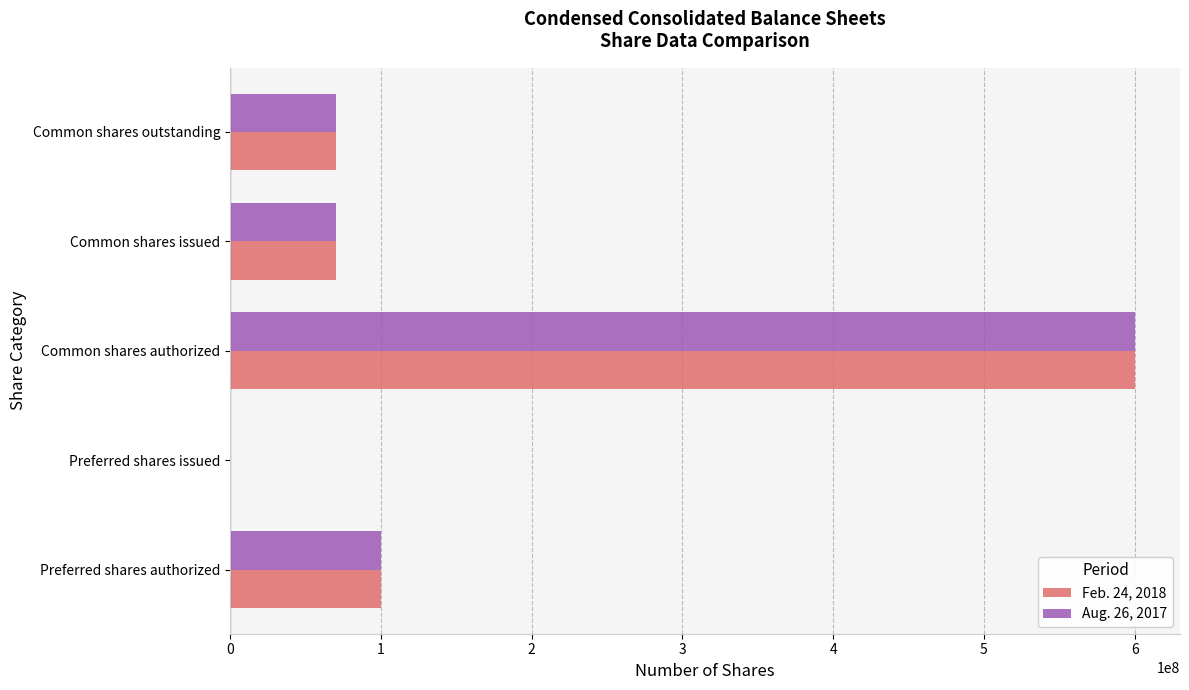

Is the value of Aug. 26, 2017 at Preferred shares issued greater than the value of Feb. 24, 2018 at Preferred shares authorized?

No